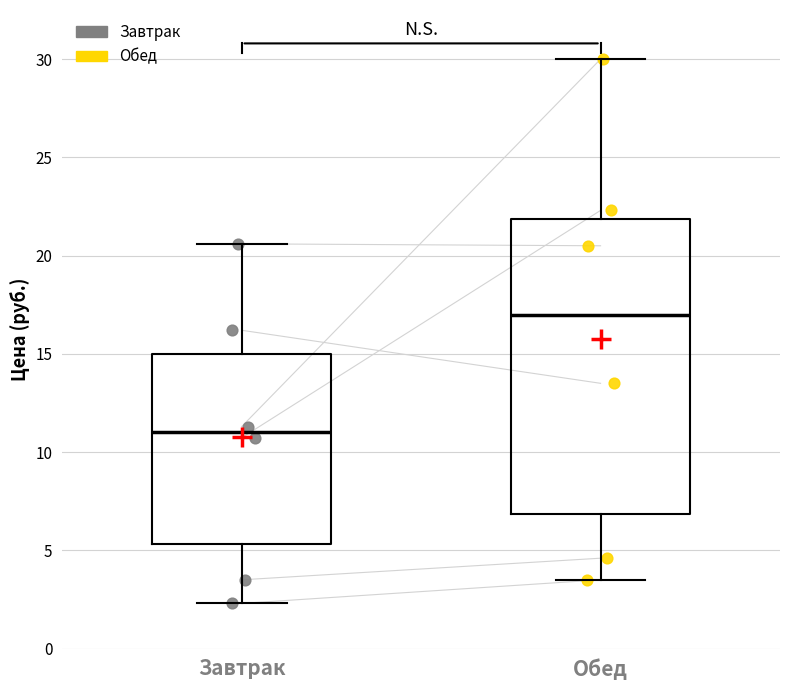

Which box's median line is the highest?

Обед